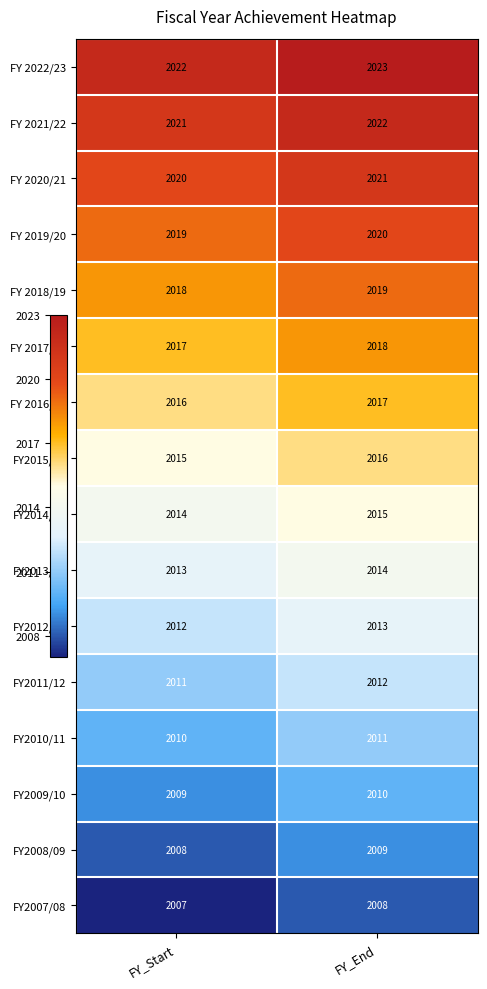

At how many categories does at least one series exceed 2011?

2